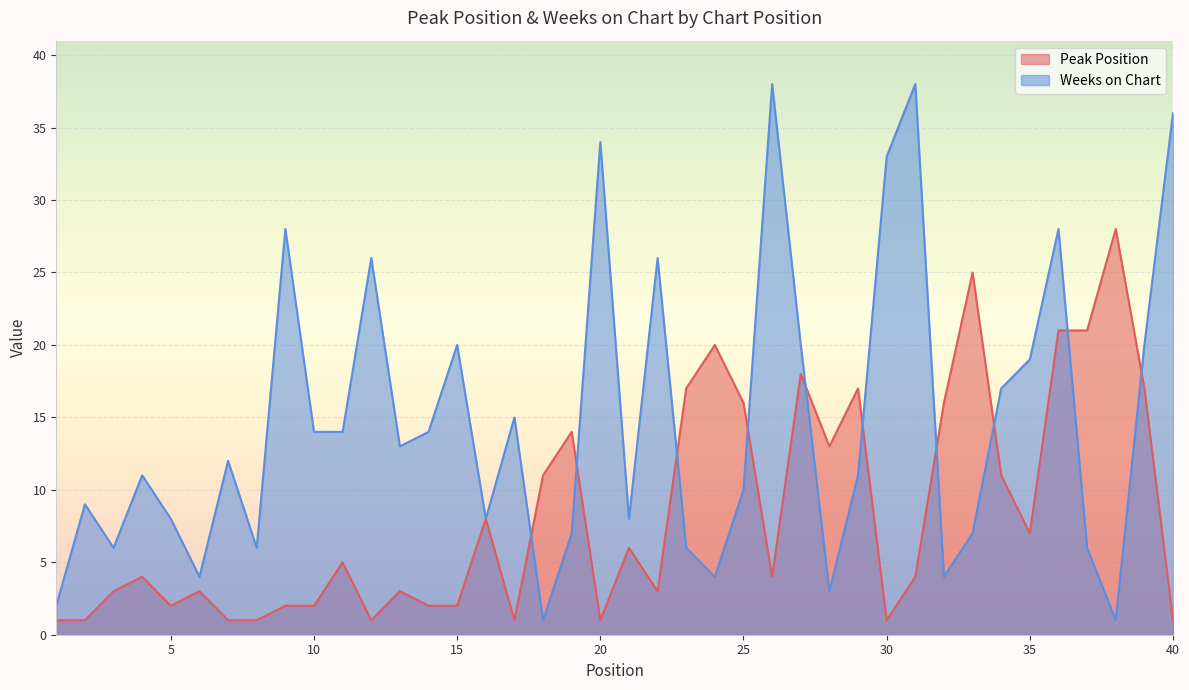

Reading right to left, list all the values displayed in this chart.

Peak Position: 1	17	28	21	21	7	11	25	16	4	1	17	13	18	4	16	20	17	3	6	1	14	11	1	8	2	2	3	1	5	2	2	1	1	3	2	4	3	1	1
Weeks on Chart: 36	20	1	6	28	19	17	7	4	38	33	11	3	20	38	10	4	6	26	8	34	7	1	15	8	20	14	13	26	14	14	28	6	12	4	8	11	6	9	2